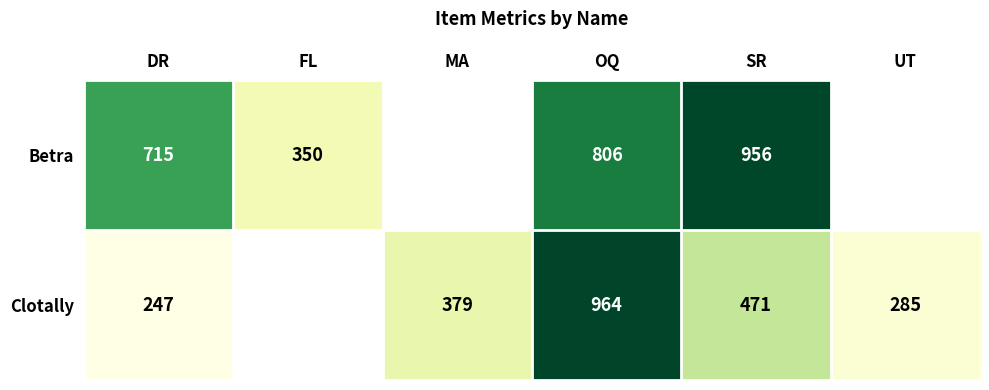

What is the sum of the Clotally values at MA and UT?

664